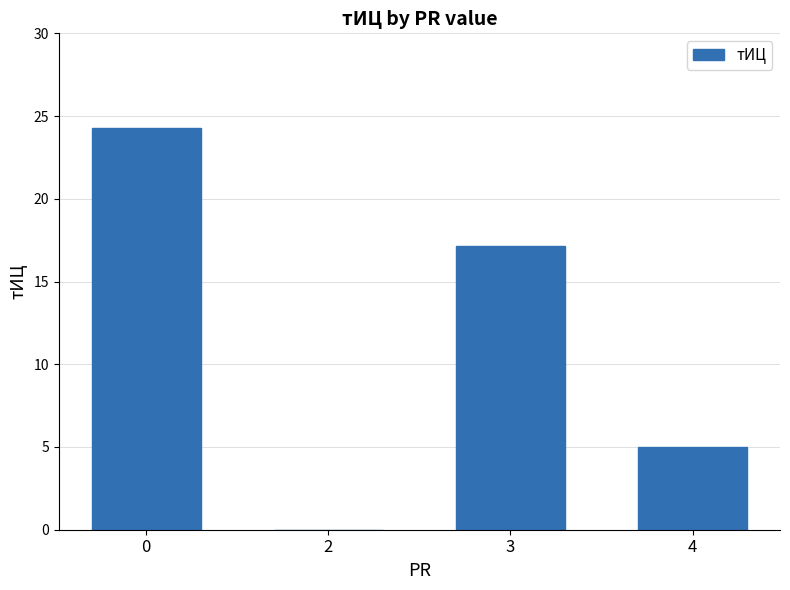

What is the sum of the values at 3 and 2?

17.1